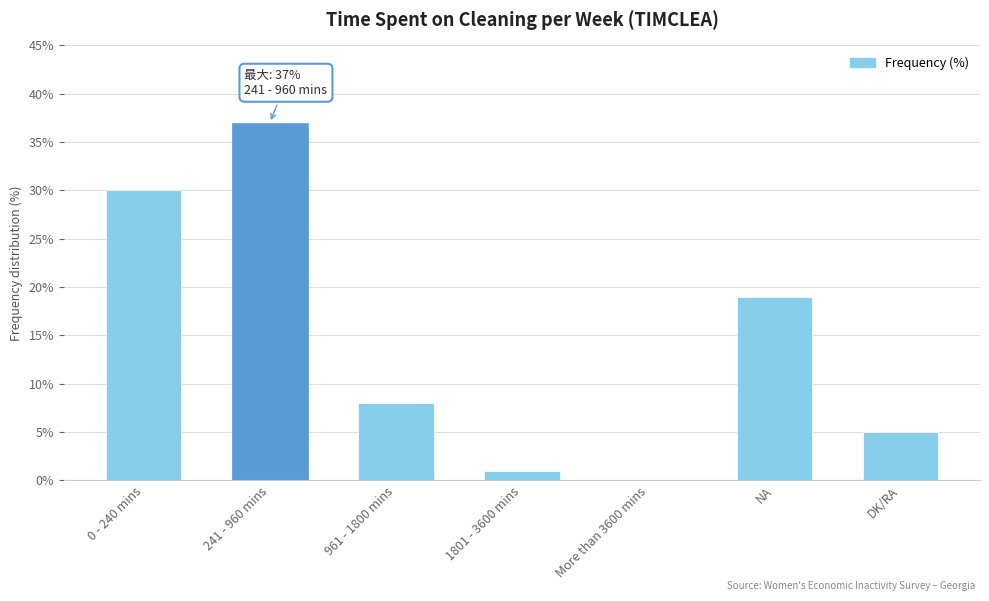

Approximately how many times larger is the value at 241 - 960 mins compared to 0 - 240 mins?

1.2